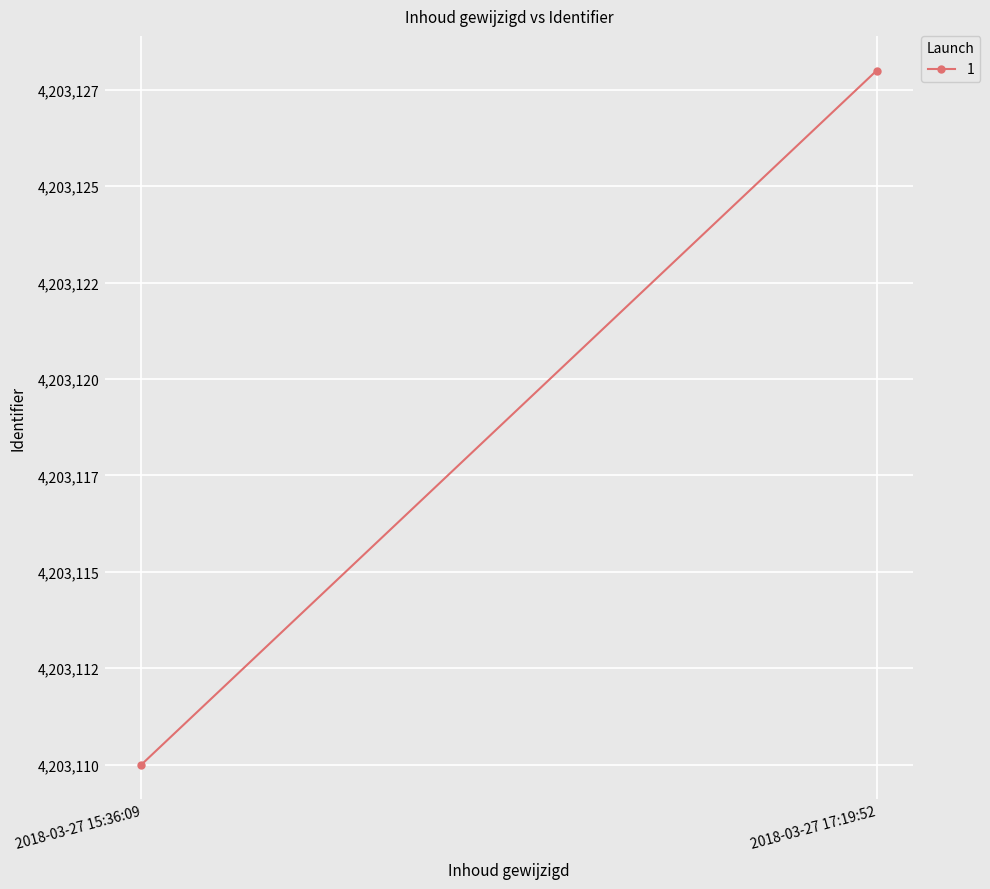

Rank the categories by value from lowest to highest.

2018-03-27 15:36:09, 2018-03-27 17:19:52